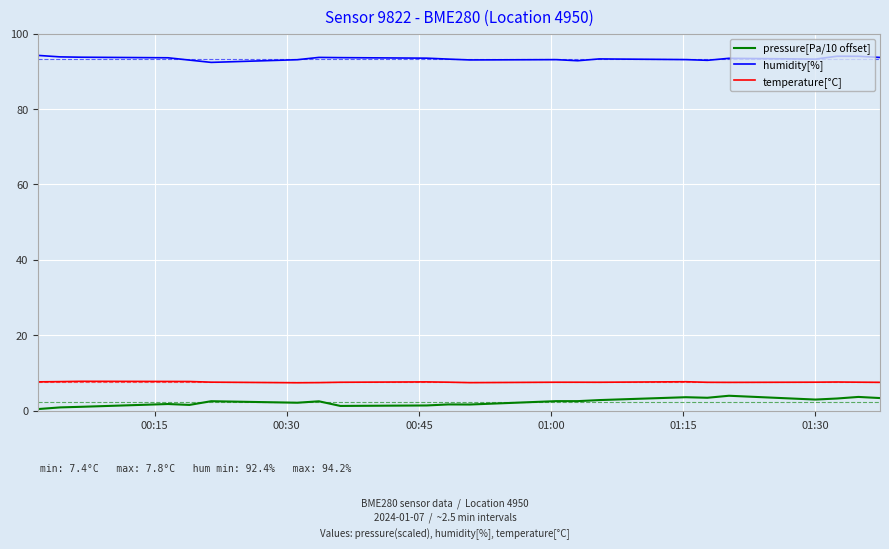

What is the maximum value shown in the chart?

94.2